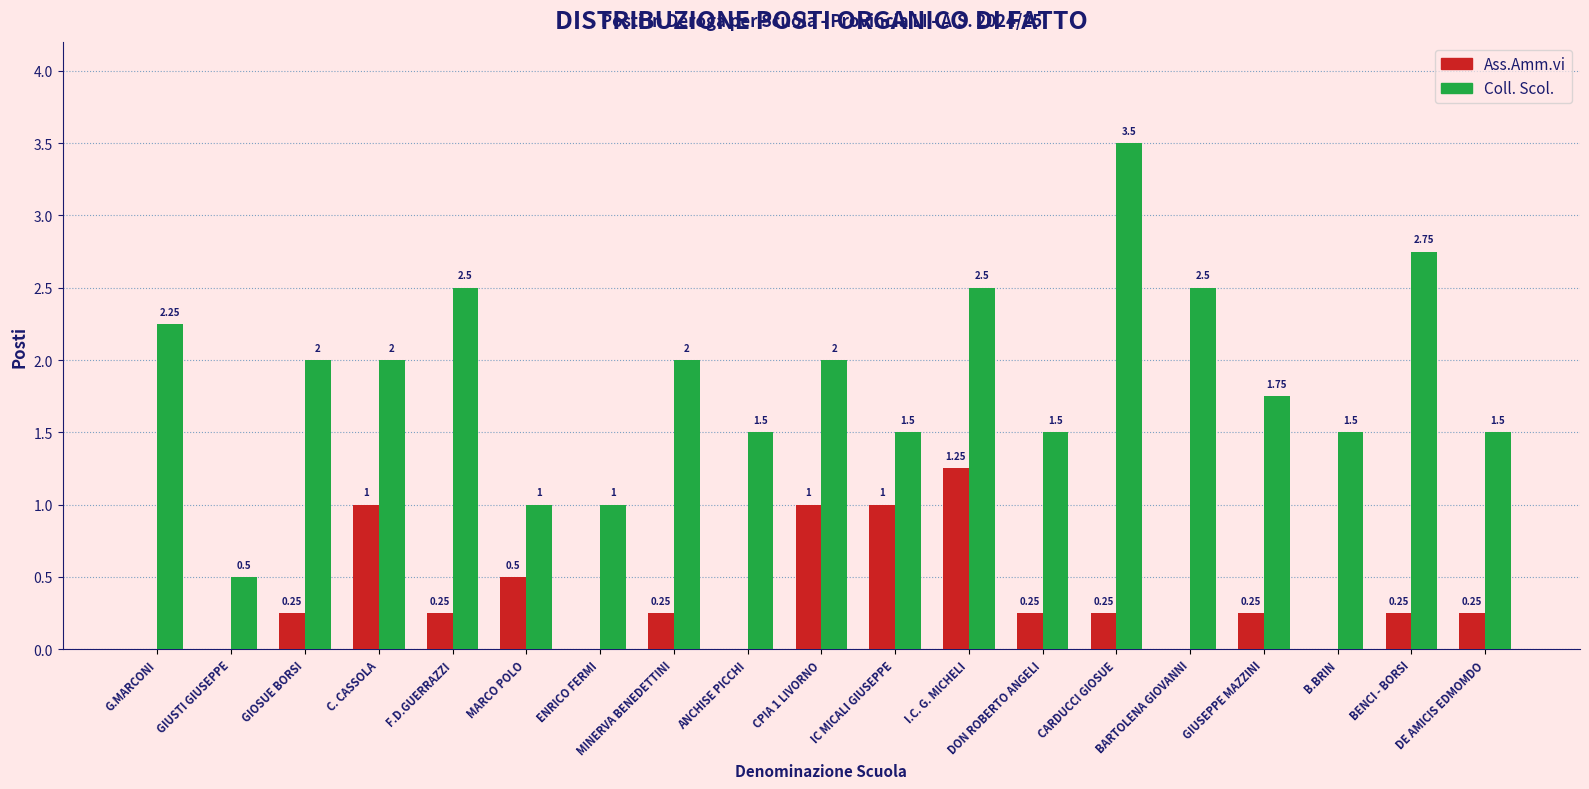

What is the total value across all series at BARTOLENA GIOVANNI?

2.5